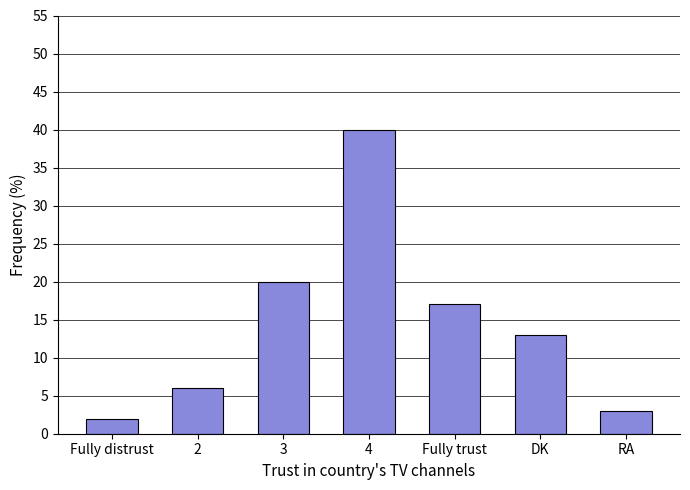

The value at RA is 3. True or false?

True